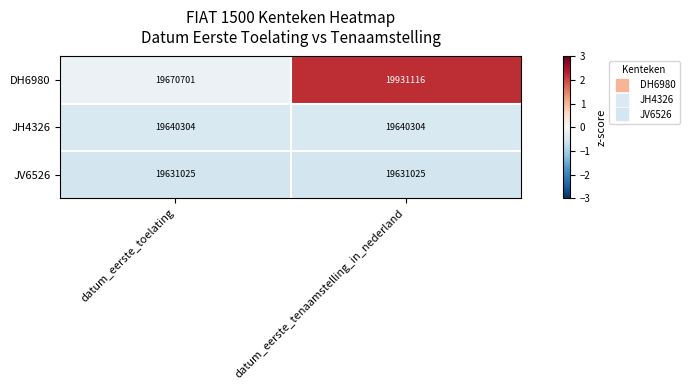

The DH6980 series shows 7111286 at datum_eerste_tenaamstelling_in_nederland. True or false?

False